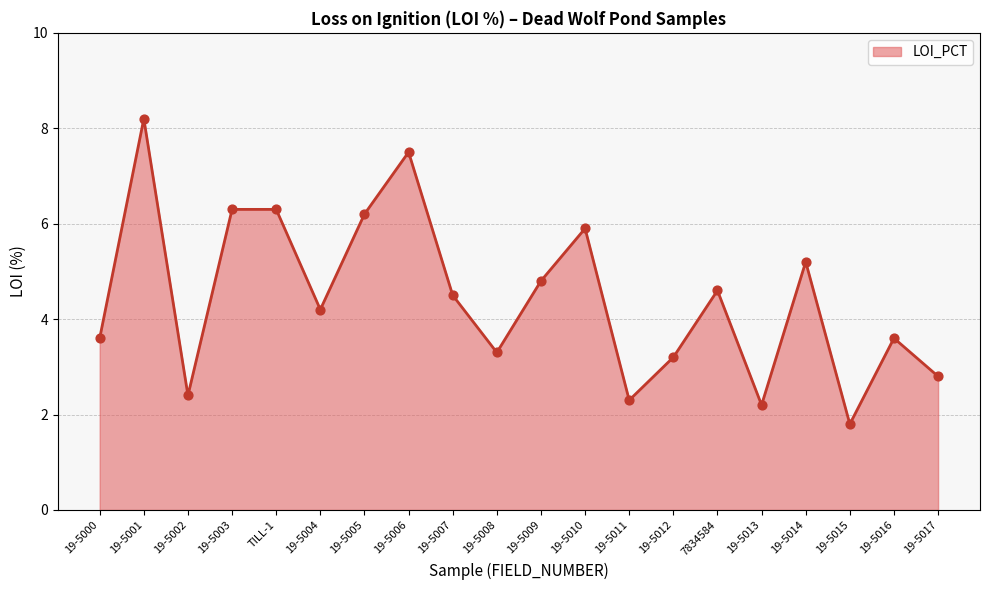

What is the change in value from TILL-1 to 19-5009?

-1.5